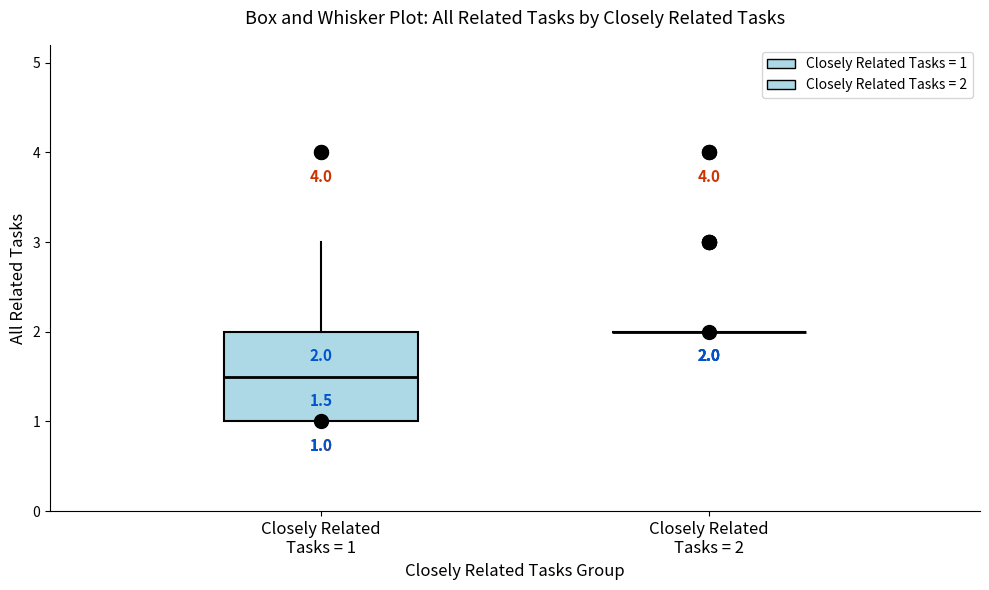

Comparing the boxes themselves (not the whiskers), which one is the tallest?

Closely Related Tasks = 1